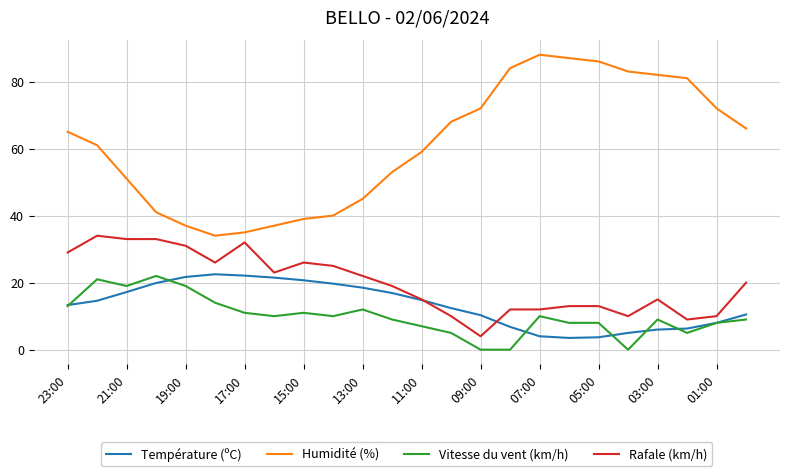

What is the greatest value displayed?

88.0